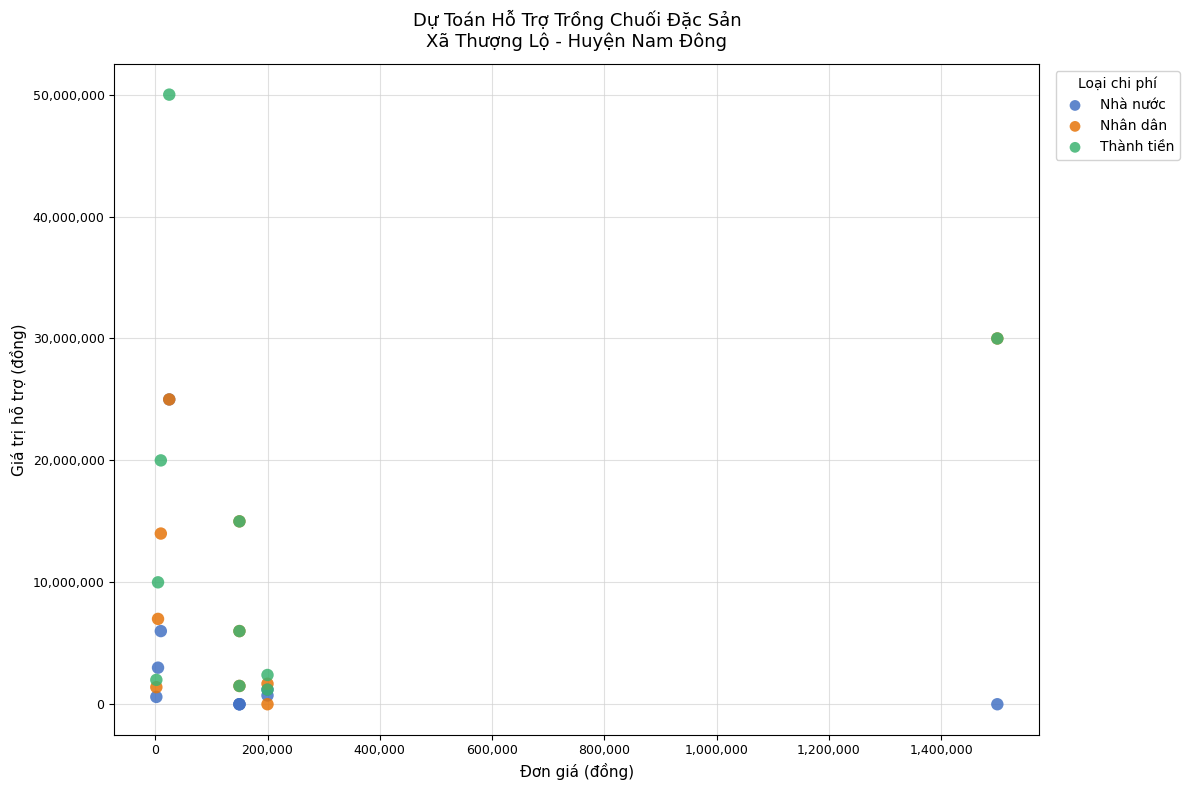

What are all the series names shown in the legend?

Nhà nước, Nhân dân, Thành tiền